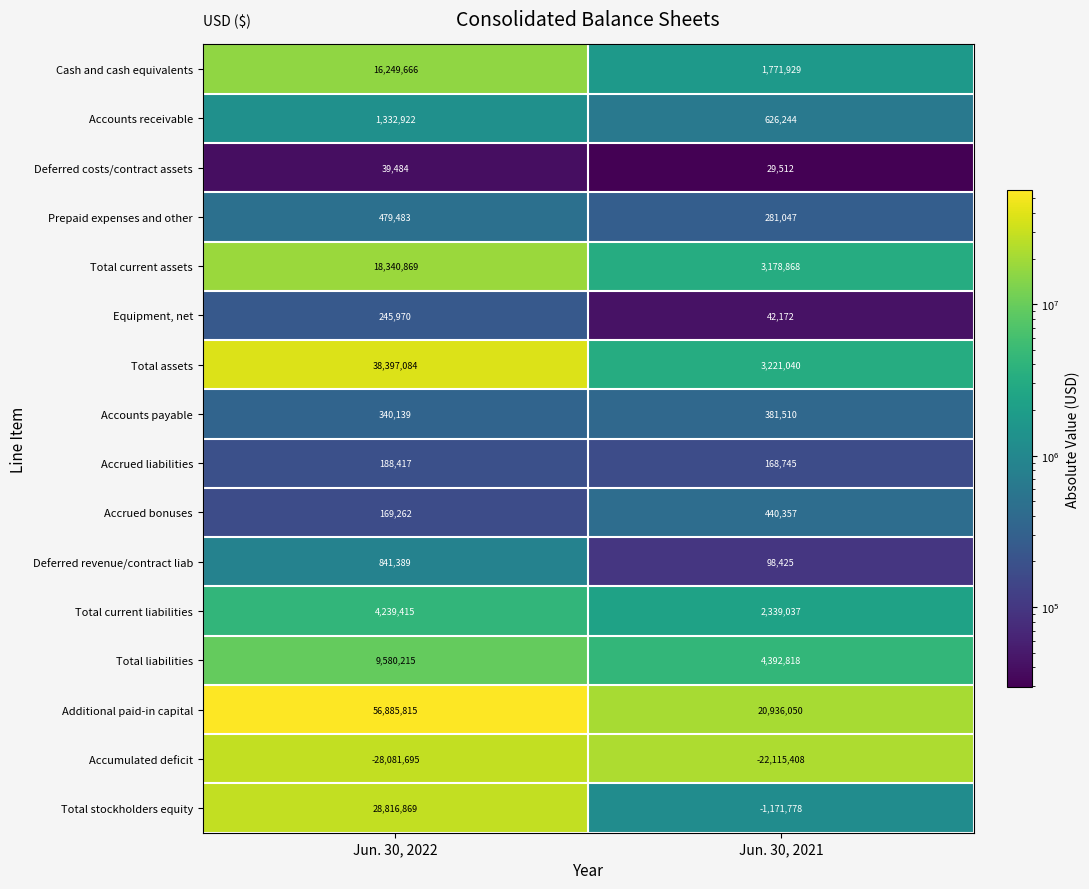

What is the sum of the Equipment, net values at Jun. 30, 2022 and Jun. 30, 2021?

288142